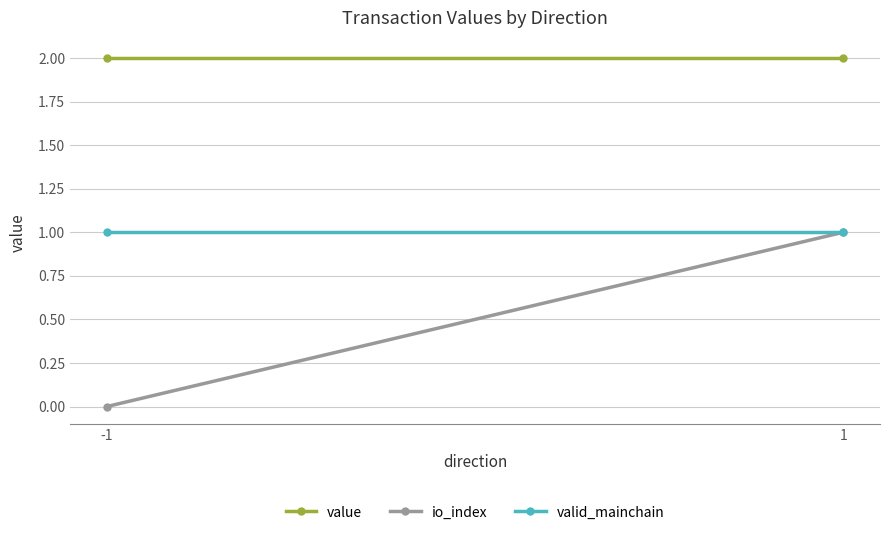

Reading left to right, extract all data points from this chart.

value: -1=2.0	1=2.0
io_index: -1=0.0	1=1.0
valid_mainchain: -1=1.0	1=1.0